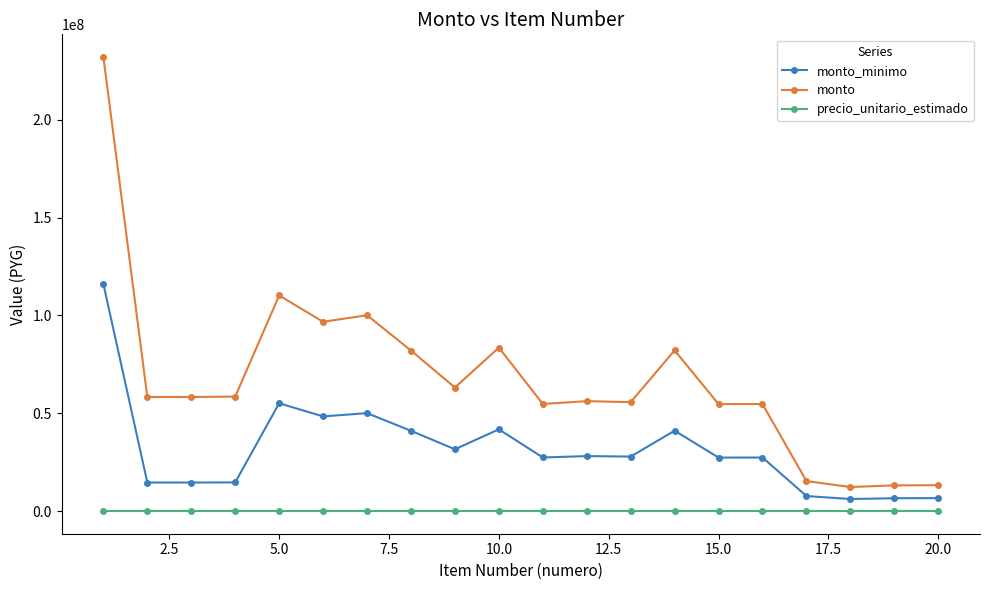

What is the difference between the second highest and minimum values in the precio_unitario_estimado series?

4635